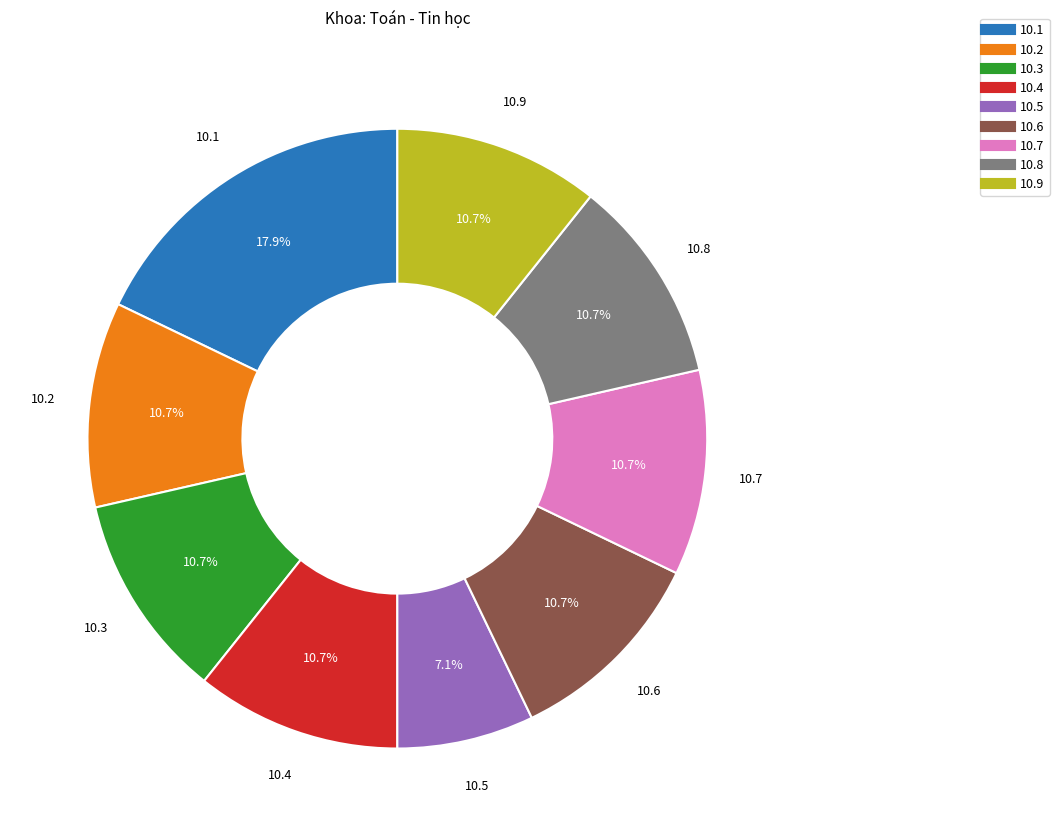

Is there a majority slice in this chart?

No